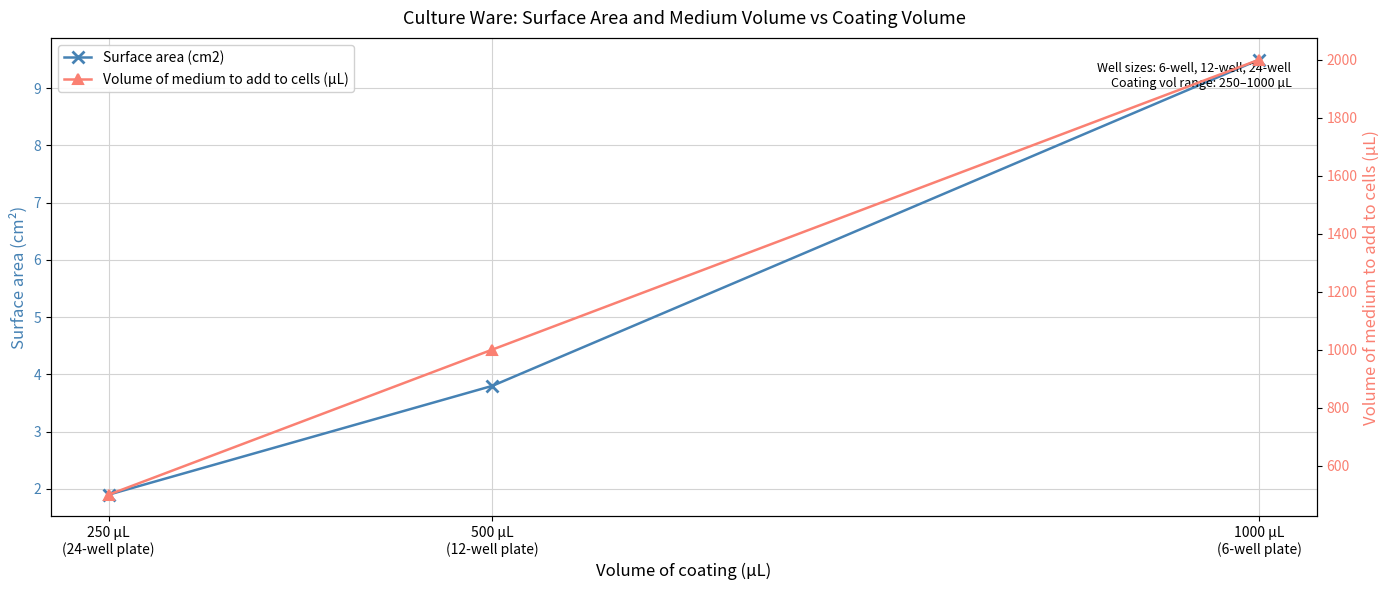

Which series changed the most between 1000 µL
(6-well plate) and 250 µL
(24-well plate)?

Volume of medium to add to cells (µL)